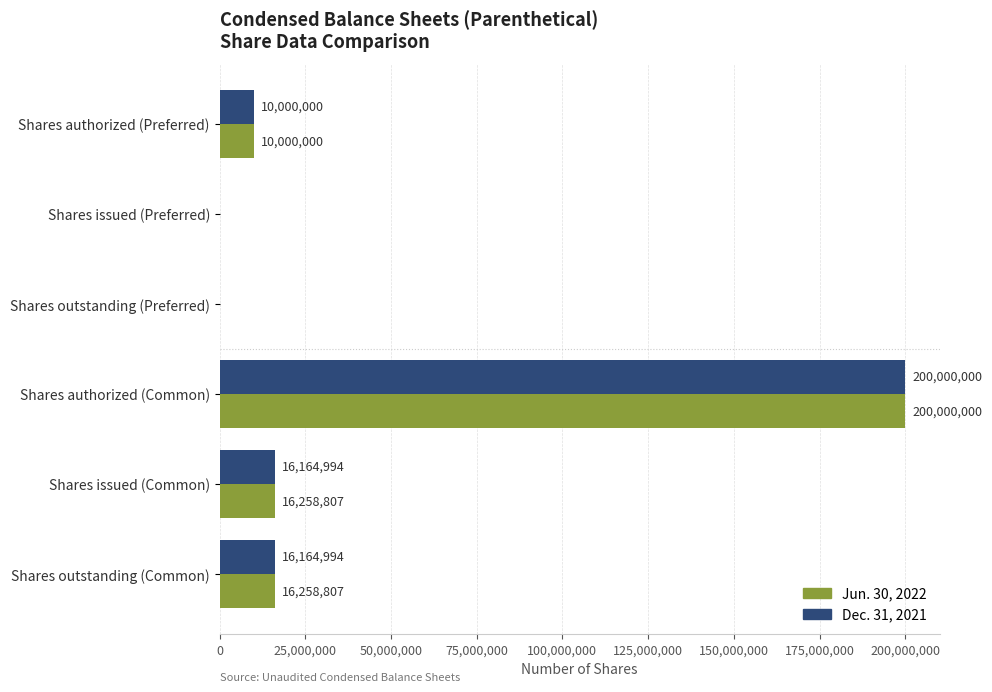

What is the sum of the Dec. 31, 2021 values at Shares authorized (Preferred) and Shares issued (Preferred)?

10000000